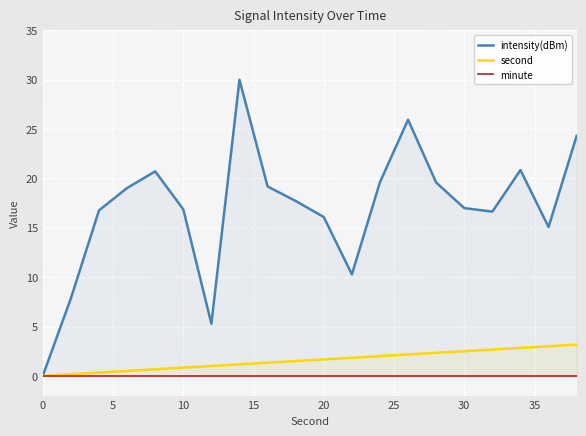

The value of second at 30 is 4.3. True or false?

False